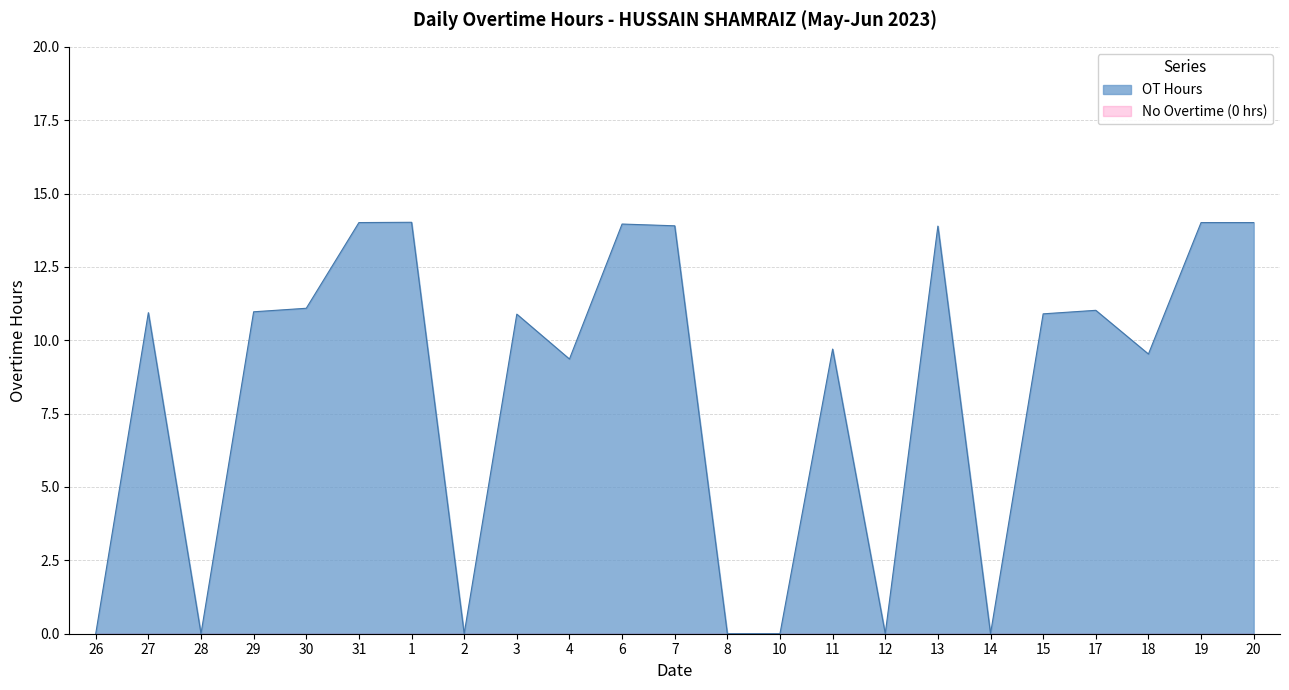

How many points are higher than both their immediate neighbors (excluding endpoints)?

7